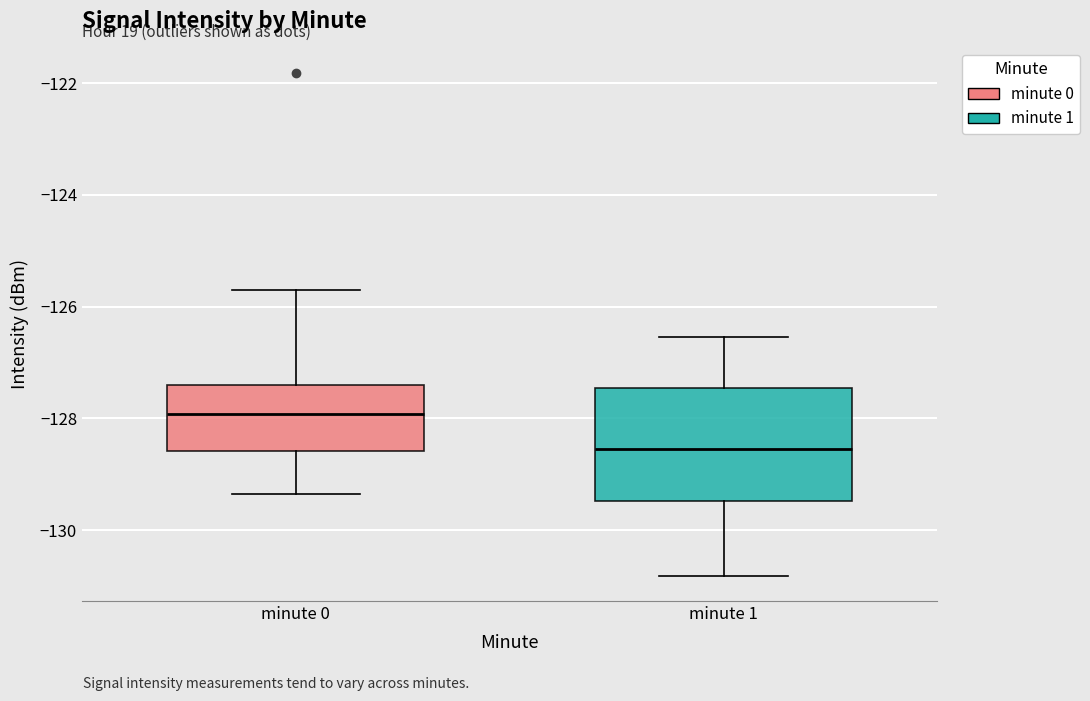

Reading left to right, transcribe this box plot: for each box, give where its median line is, the range the box spans, and where its two whiskers end, as read against the y-axis. The values are not printed on the chart, so give them approximately, as read against the axis.

minute 0: median -128.0, box -128.6 to -127.4, whiskers -129.4 to -125.8
minute 1: median -128.6, box -129.4 to -127.4, whiskers -130.8 to -126.6